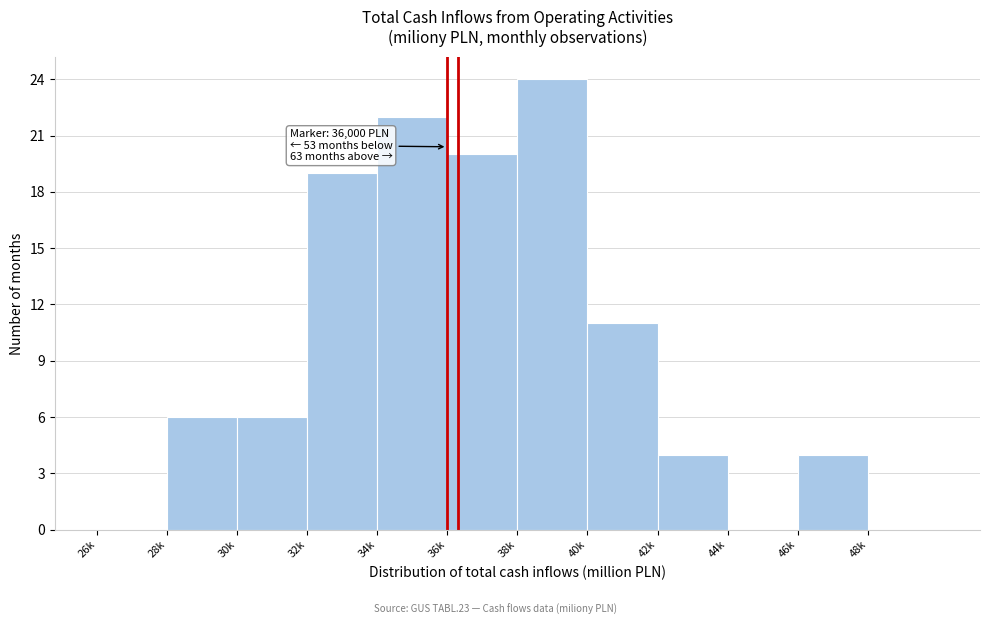

Reading left to right, transcribe all the data shown in this chart.

26k=0	28k=6	30k=6	32k=19	34k=22	36k=20	38k=24	40k=11	42k=4	44k=0	46k=4	48k=0